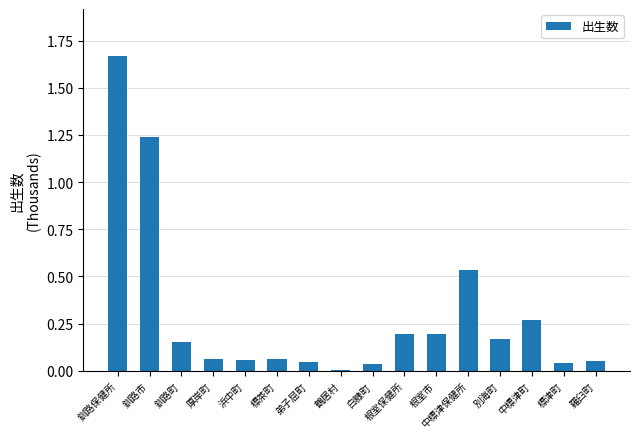

What is the sum of the values at 釧路保健所 and 釧路市?

2.9